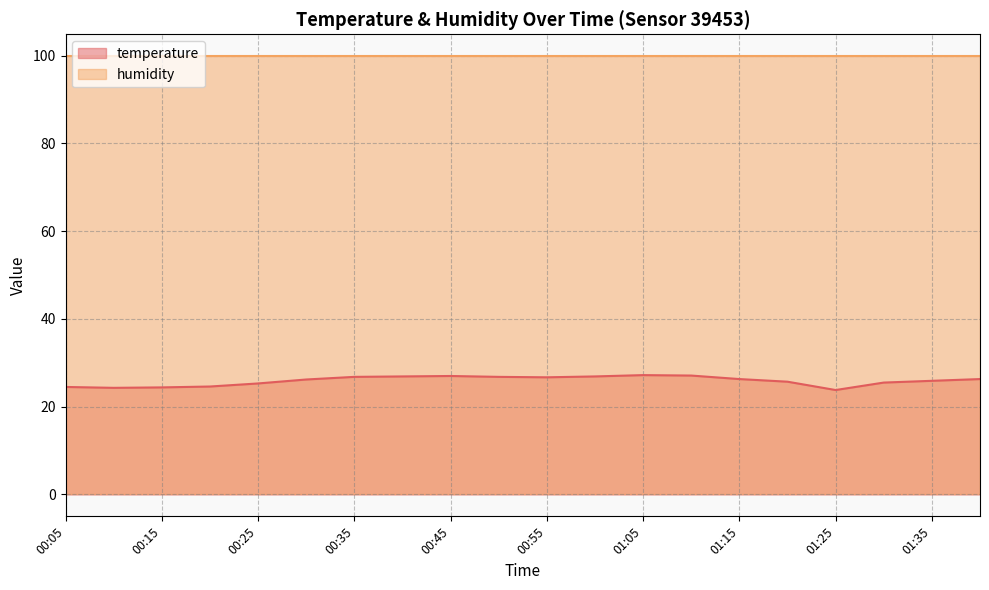

Reading left to right, list all the values displayed in this chart.

00:05=24.5	00:10=24.3	00:15=24.4	00:20=24.6	00:25=25.3	00:30=26.2	00:35=26.8	00:40=26.9	00:45=27.0	00:50=26.8	00:55=26.7	01:00=26.9	01:05=27.2	01:10=27.1	01:15=26.3	01:20=25.7	01:25=23.8	01:30=25.5	01:35=25.9	01:40=26.3